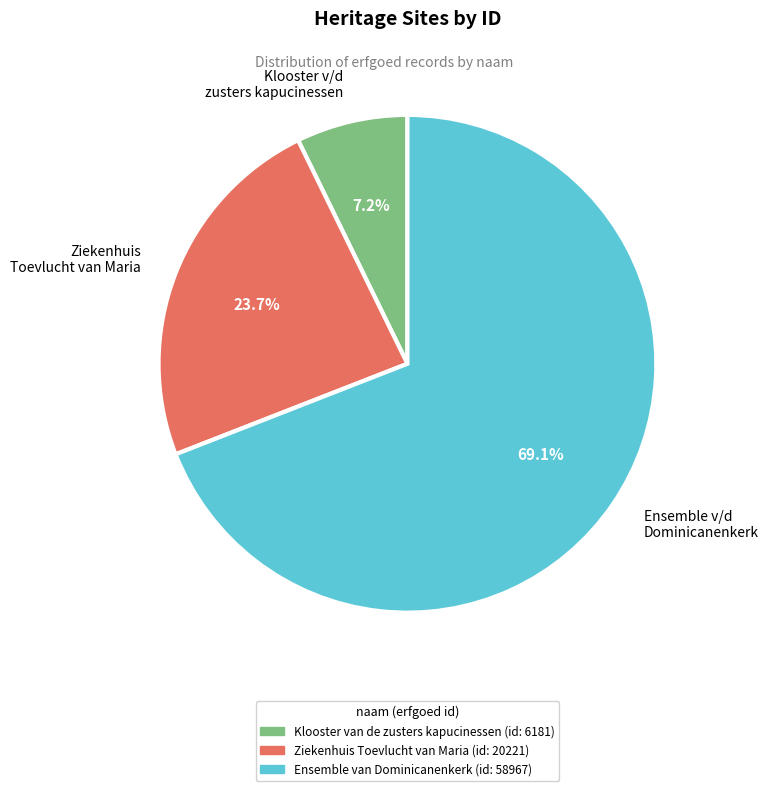

What is the largest slice in the pie chart?

Ensemble v/d Dominicanenkerk